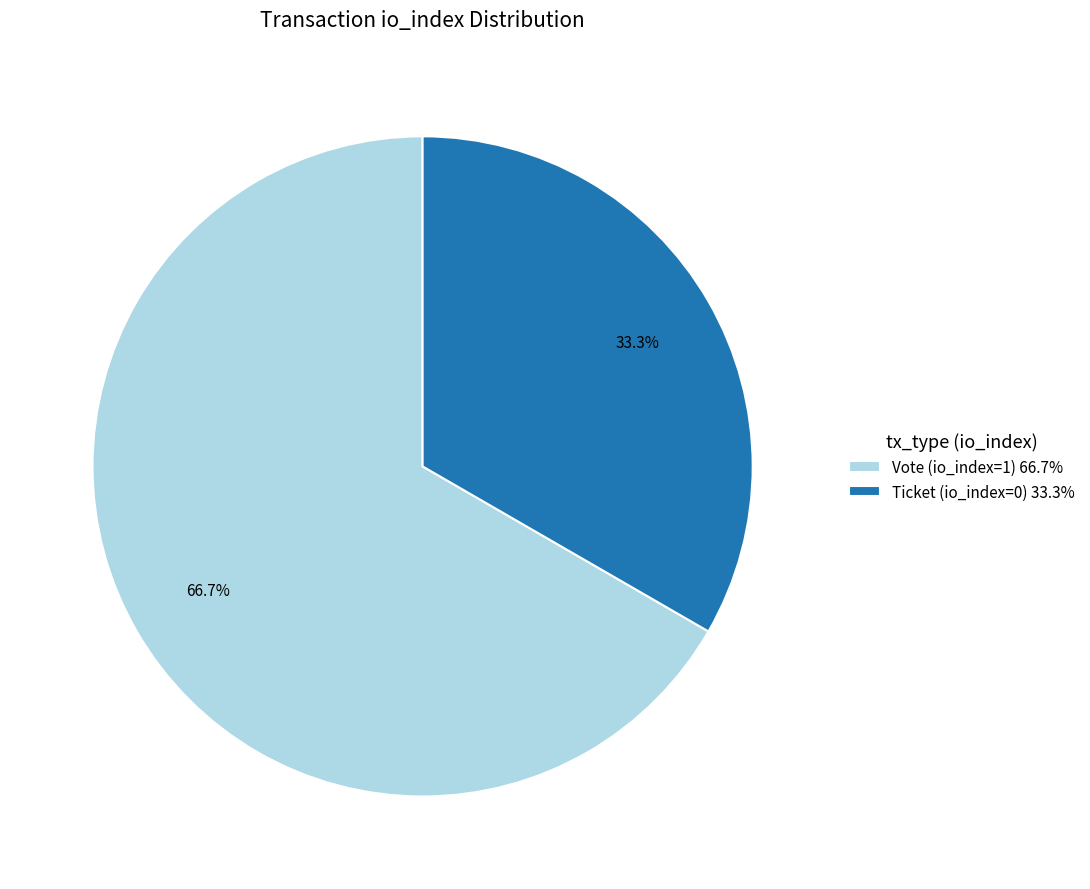

How many segments does this pie chart have?

2